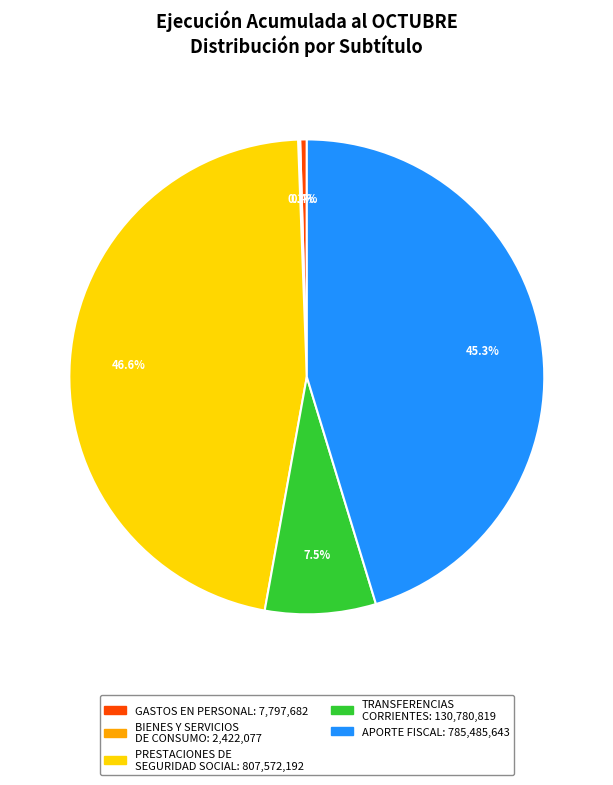

Is there a majority slice in this chart?

No